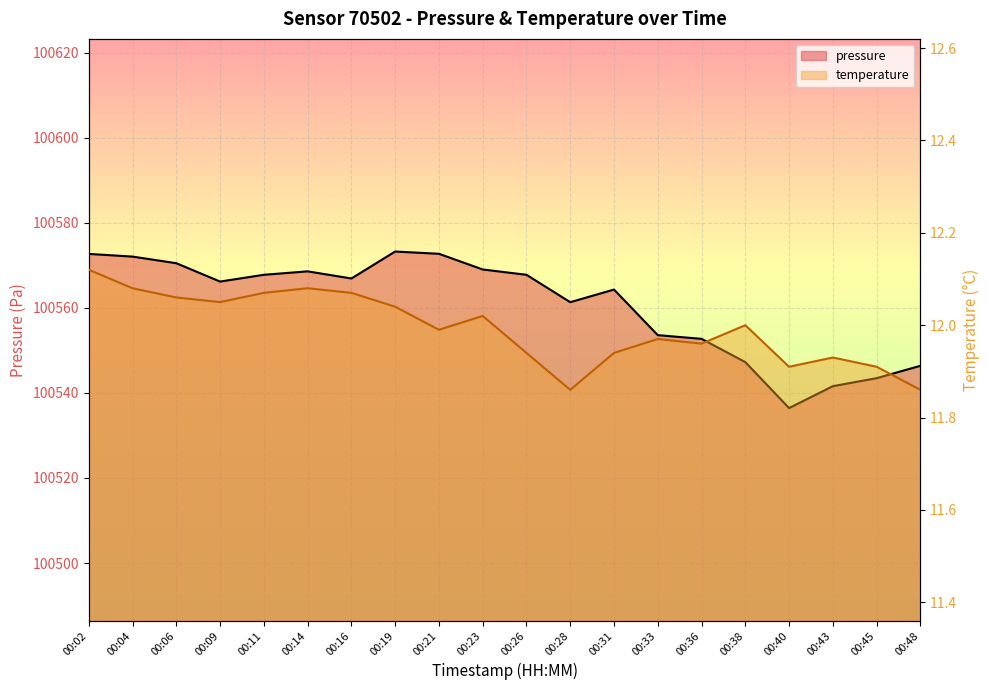

How many distinct data groups are displayed?

2